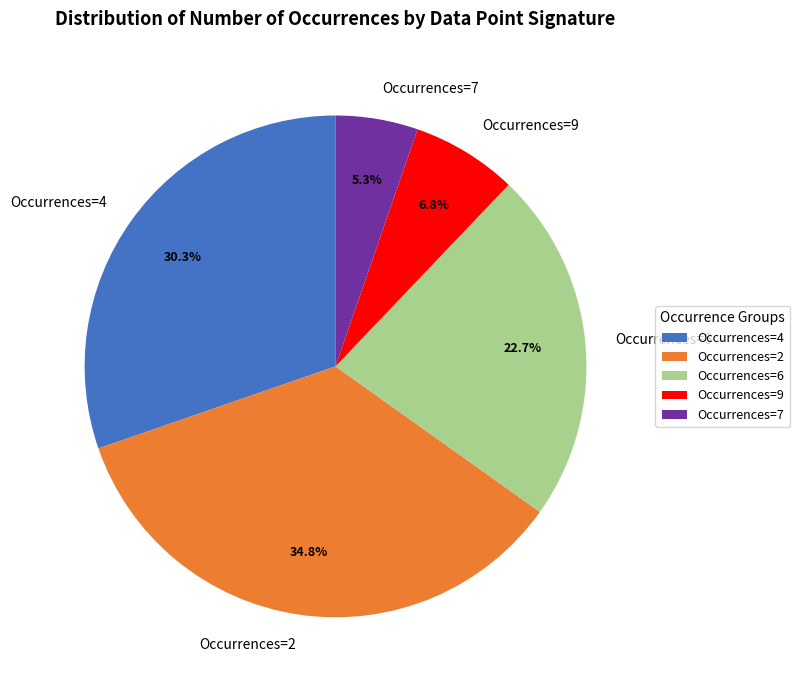

Is the sum of Occurrences=2 and Occurrences=9 greater than half?

No